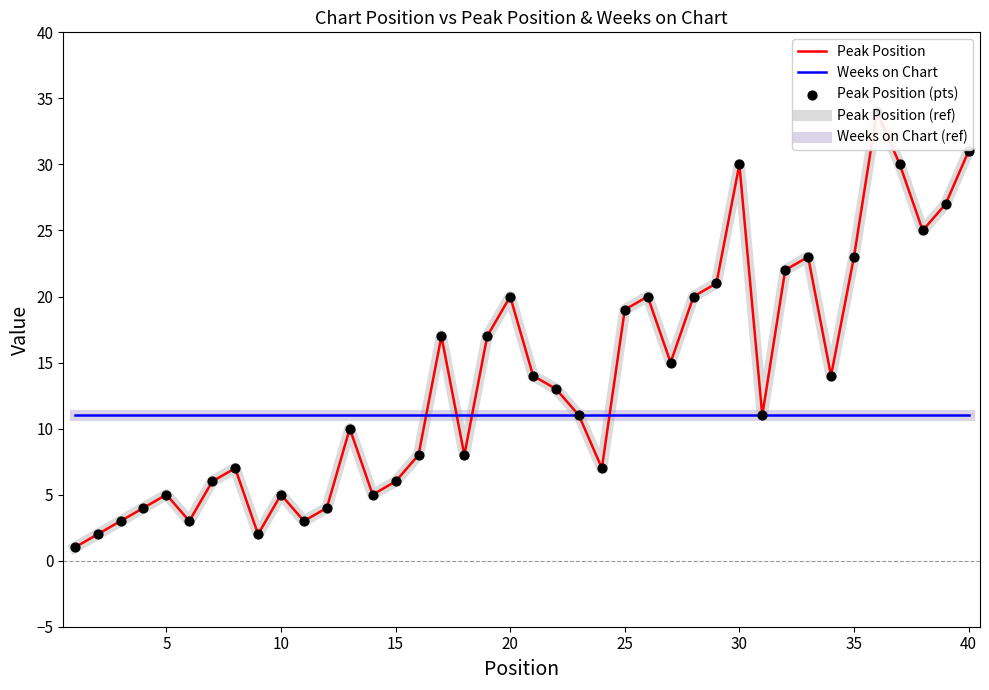

Which series contains the highest Y value?

Peak Position